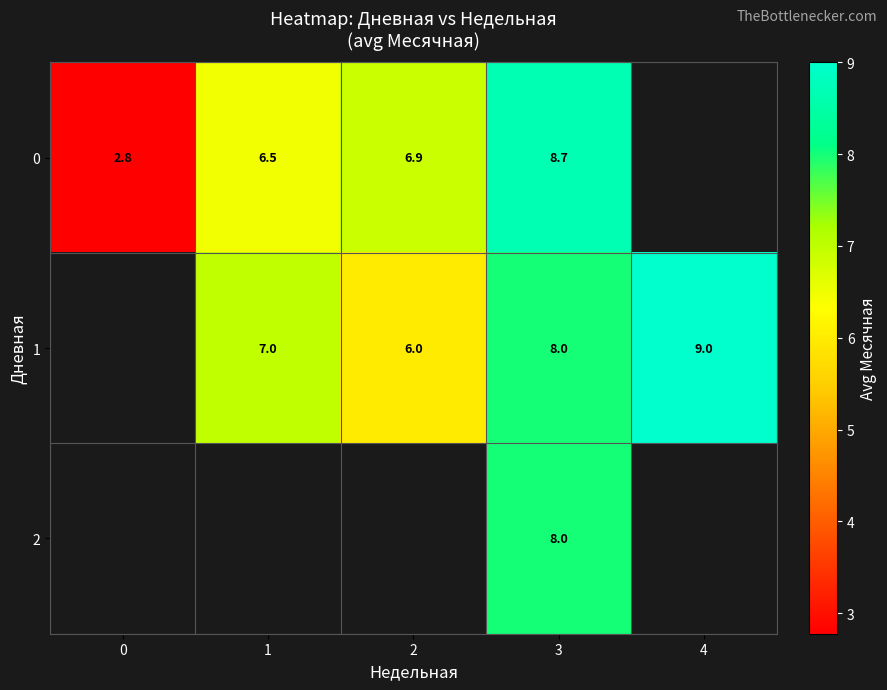

The 1 series shows 15.6 at 4. True or false?

False